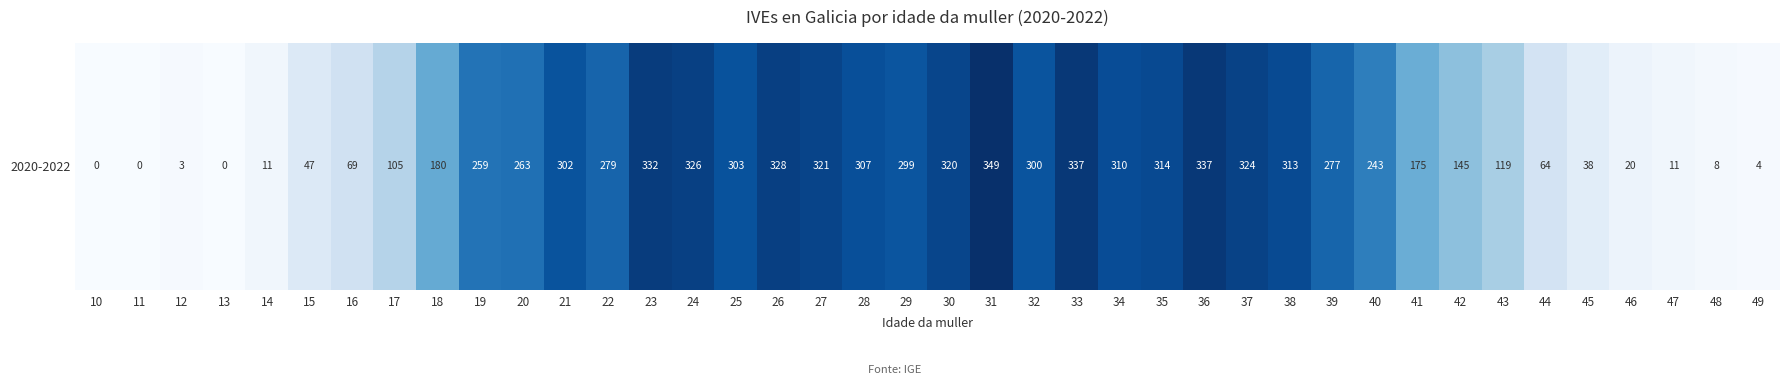

Is it true that the value at 40 is 52?

False